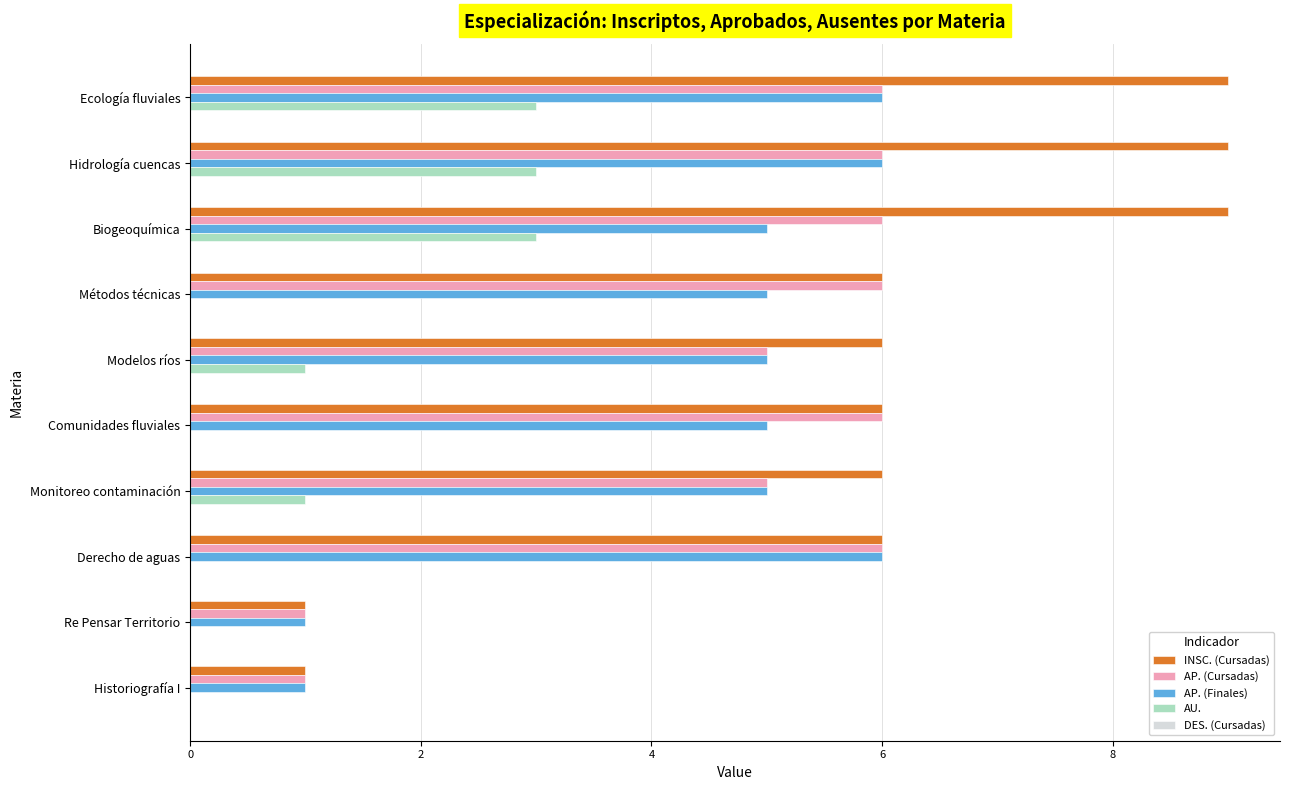

Which series changed the most between Hidrología cuencas and Biogeoquímica?

AP. (Finales)